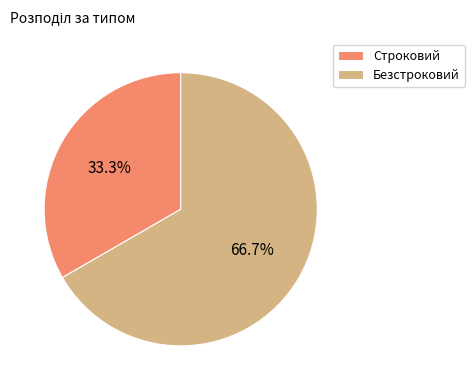

Rank the categories by value from highest to lowest.

Безстроковий, Строковий